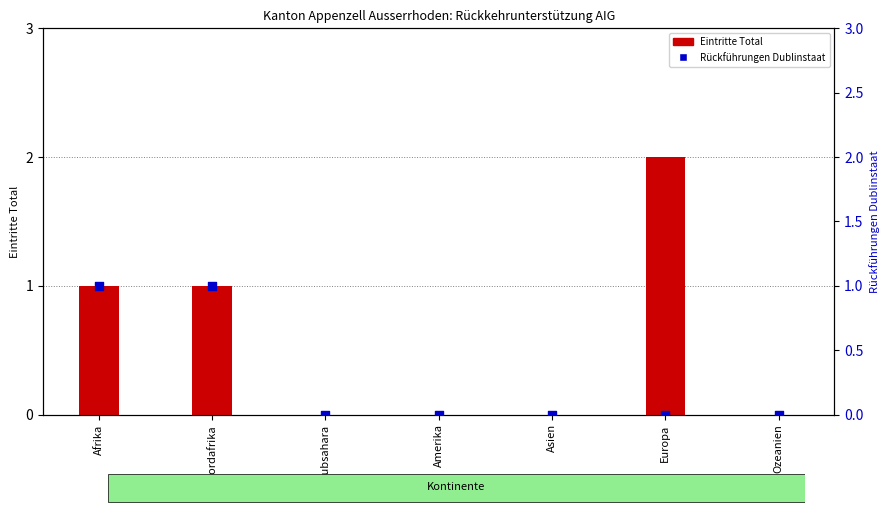

Is the value of Rückführungen Dublinstaat at Asien greater than the value of Eintritte Total at Asien?

No